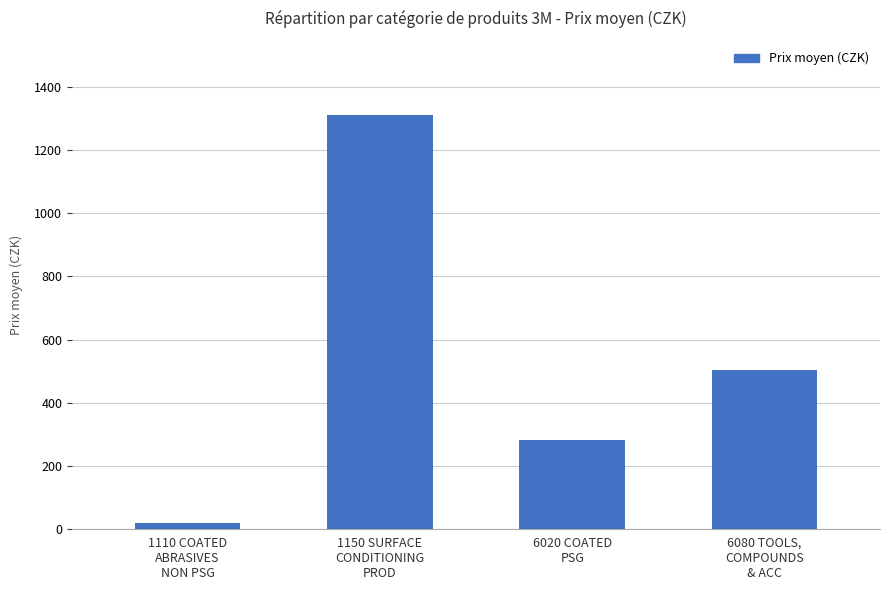

What is the sum of the values at 6020 COATED
PSG and 6080 TOOLS,
COMPOUNDS
& ACC?

786.2